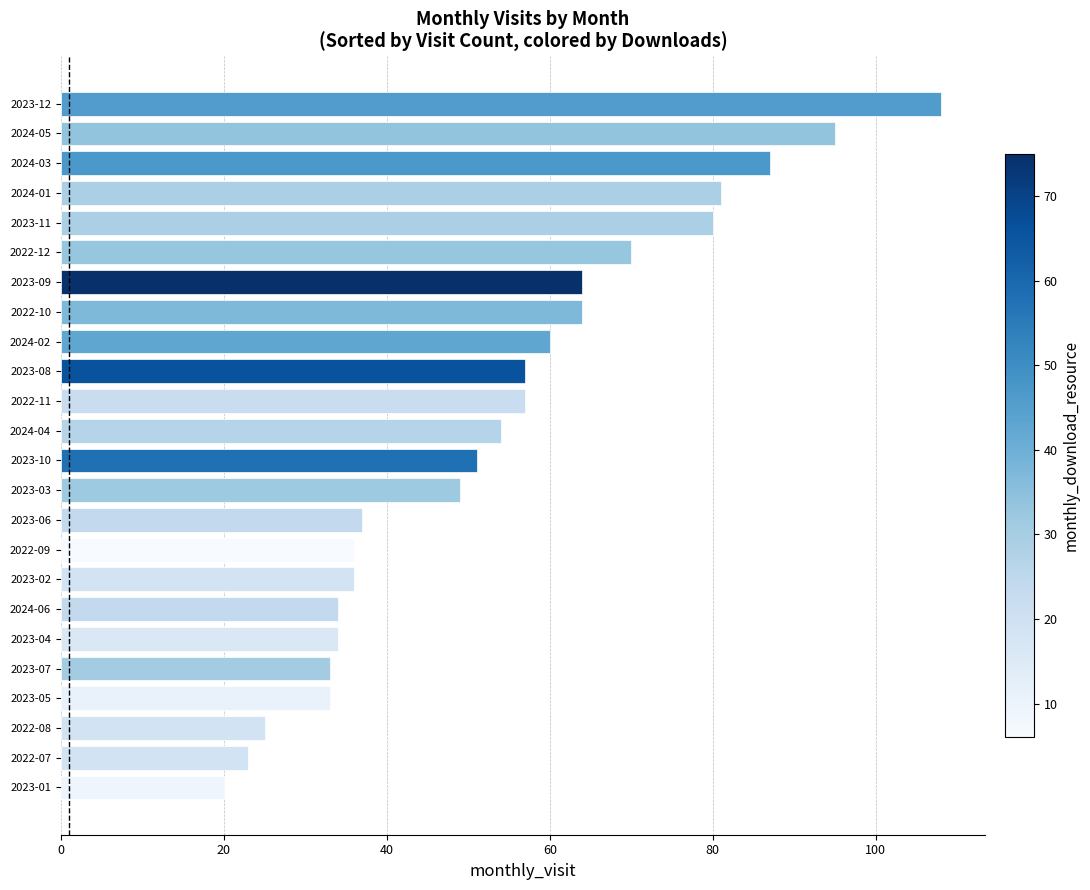

What is the minimum value shown in the chart?

20